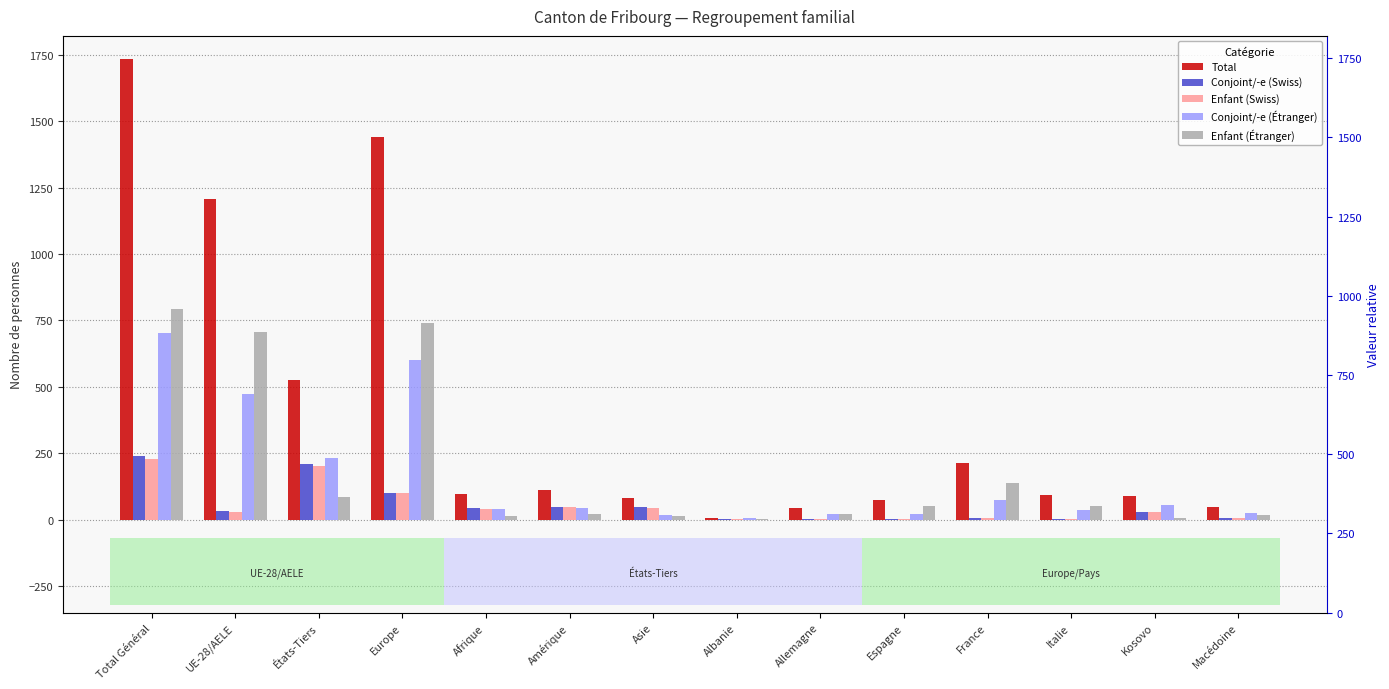

Is it true that Enfant (Swiss) equals 200 at États-Tiers?

True